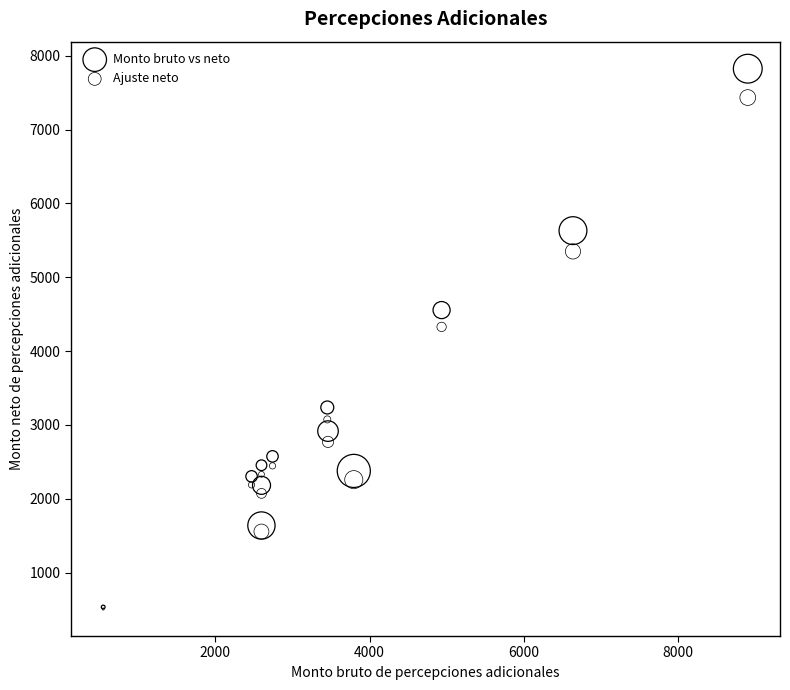

Which series has the widest spread of Y values?

Monto bruto vs neto